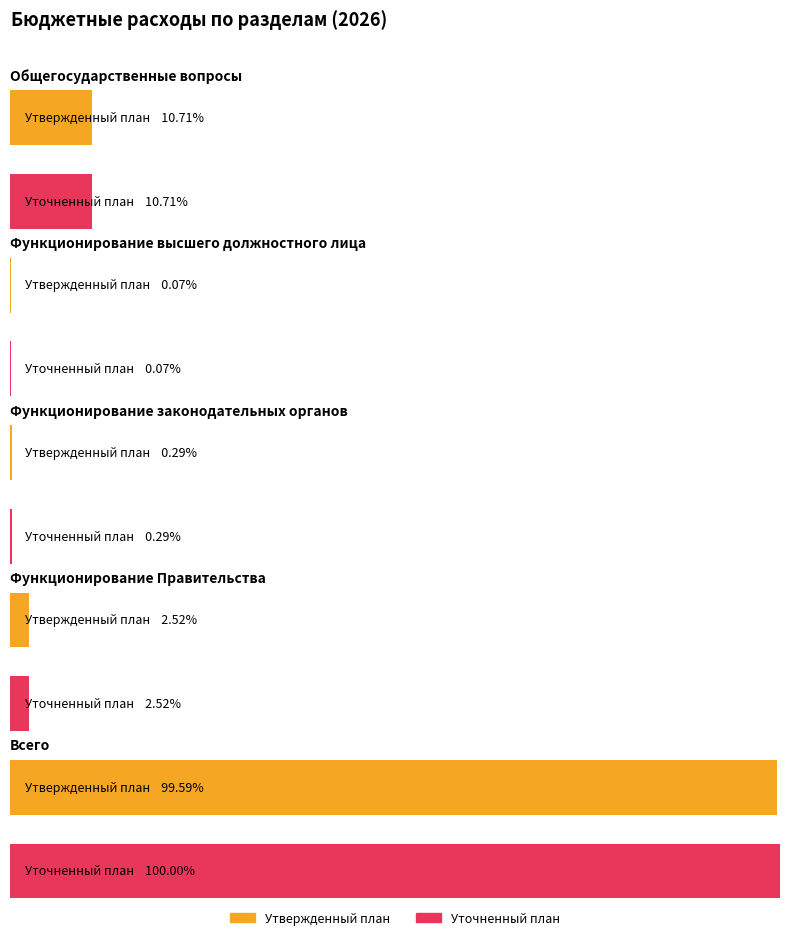

Is the value of Уточненный 2026 год at Функционирование Правительства greater than the value of Утвержденный план 2026 at Функционирование законодательных органов?

Yes